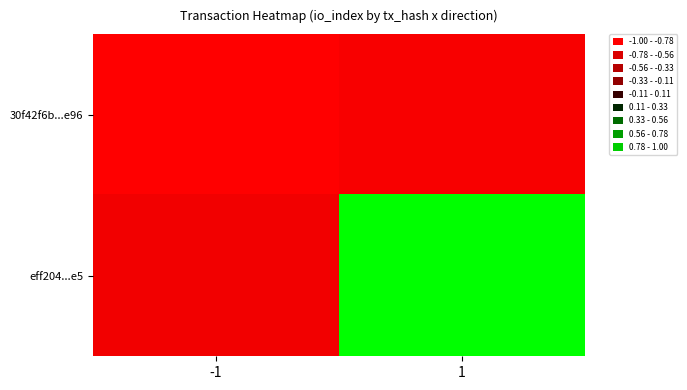

Rank the series by their maximum value, from lowest to highest.

30f42f6b...e96, eff204...e5